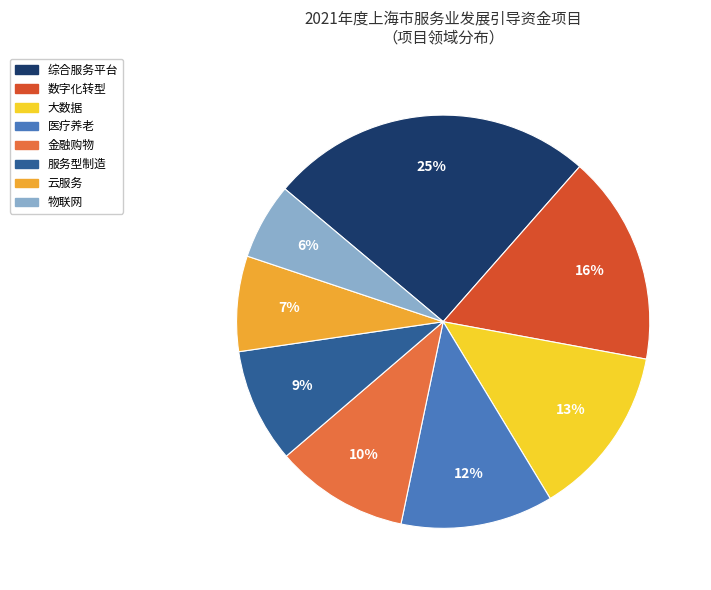

Which has a higher value, 数字化转型 or 大数据?

数字化转型